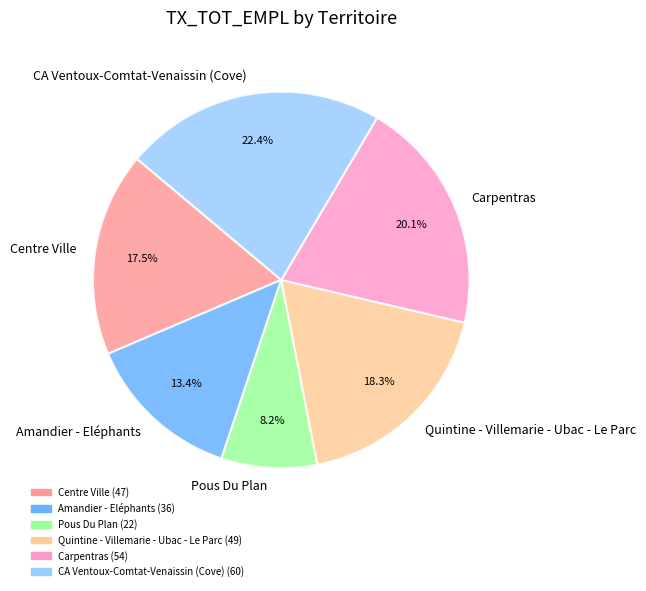

What is the ratio of the value at Amandier - Eléphants to the value at CA Ventoux-Comtat-Venaissin (Cove)?

0.6